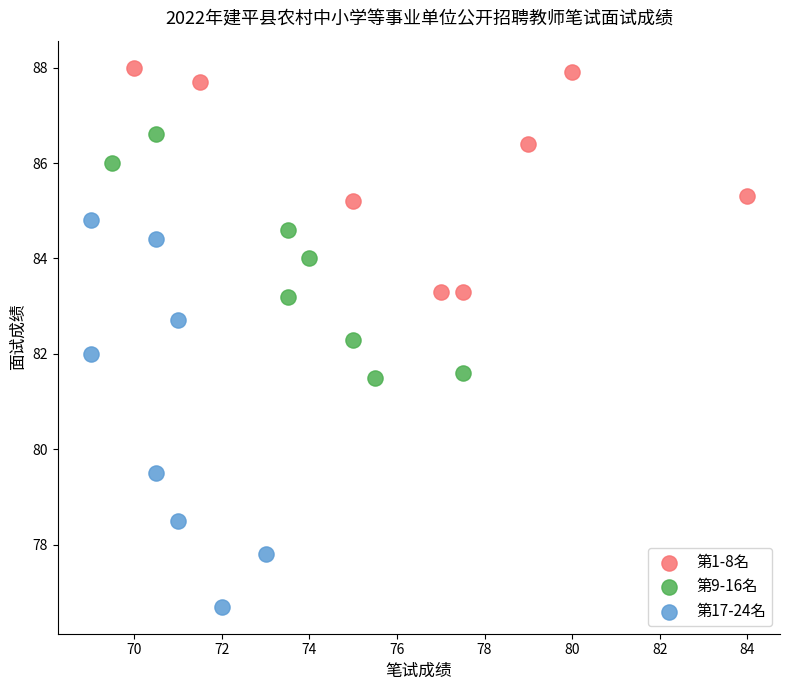

Which series reaches the minimum Y coordinate?

第17-24名